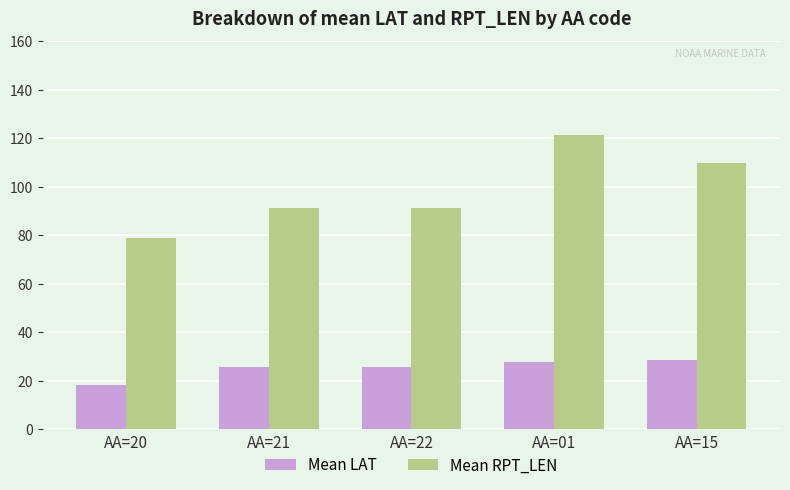

What is the sum of the Mean RPT_LEN values at AA=20 and AA=01?

200.1